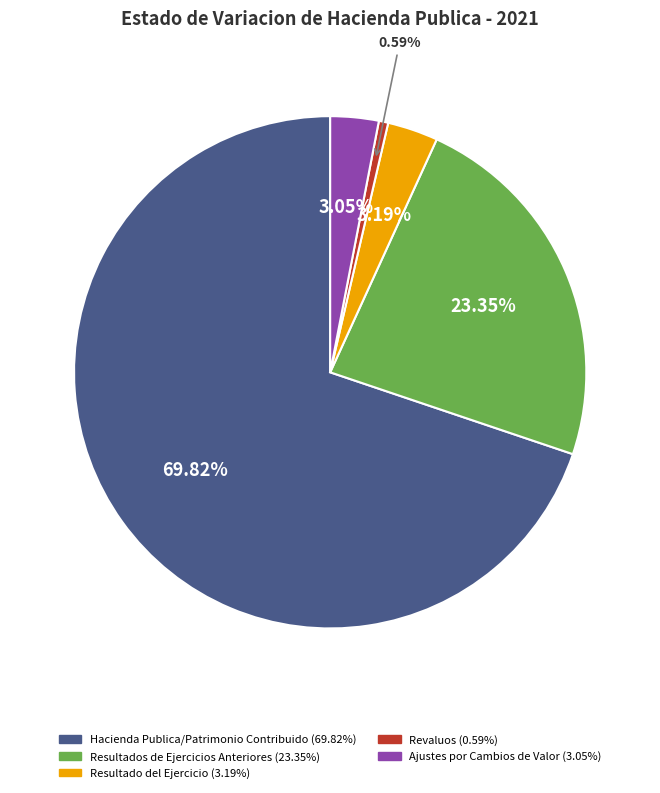

Is there a majority slice in this chart?

Yes